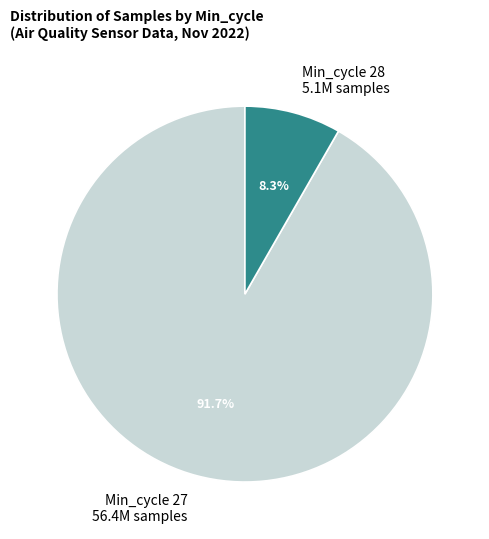

Between Min_cycle 28 and Min_cycle 27, which is larger?

Min_cycle 27